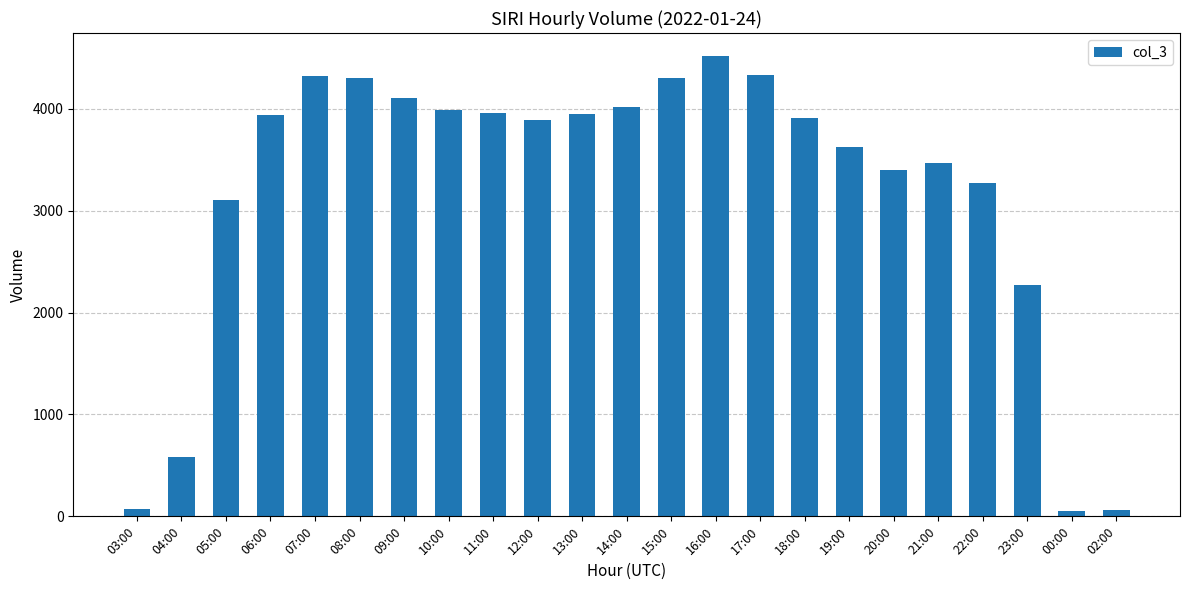

What position from the left is 05:00?

3